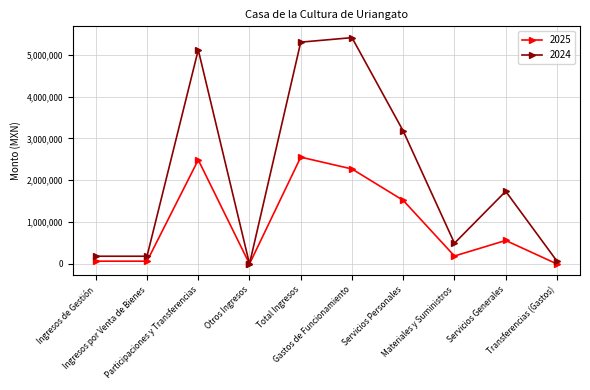

At how many categories does at least one series exceed 4215370?

3